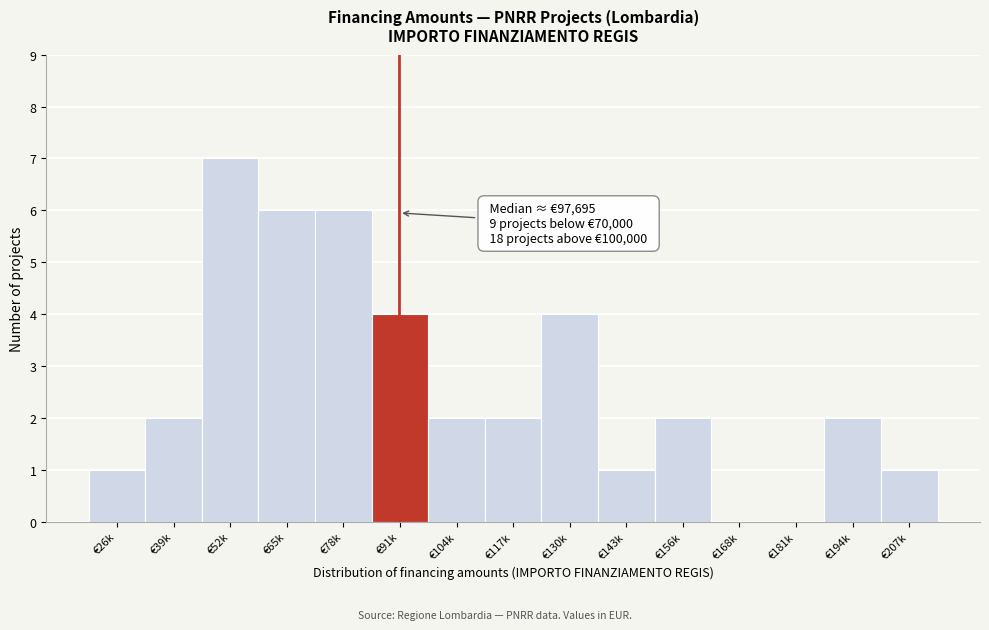

Reading left to right, what are all the values shown in this chart?

€26k=1	€39k=2	€52k=7	€65k=6	€78k=6	€91k=4	€104k=2	€117k=2	€130k=4	€143k=1	€156k=2	€168k=0	€181k=0	€194k=2	€207k=1